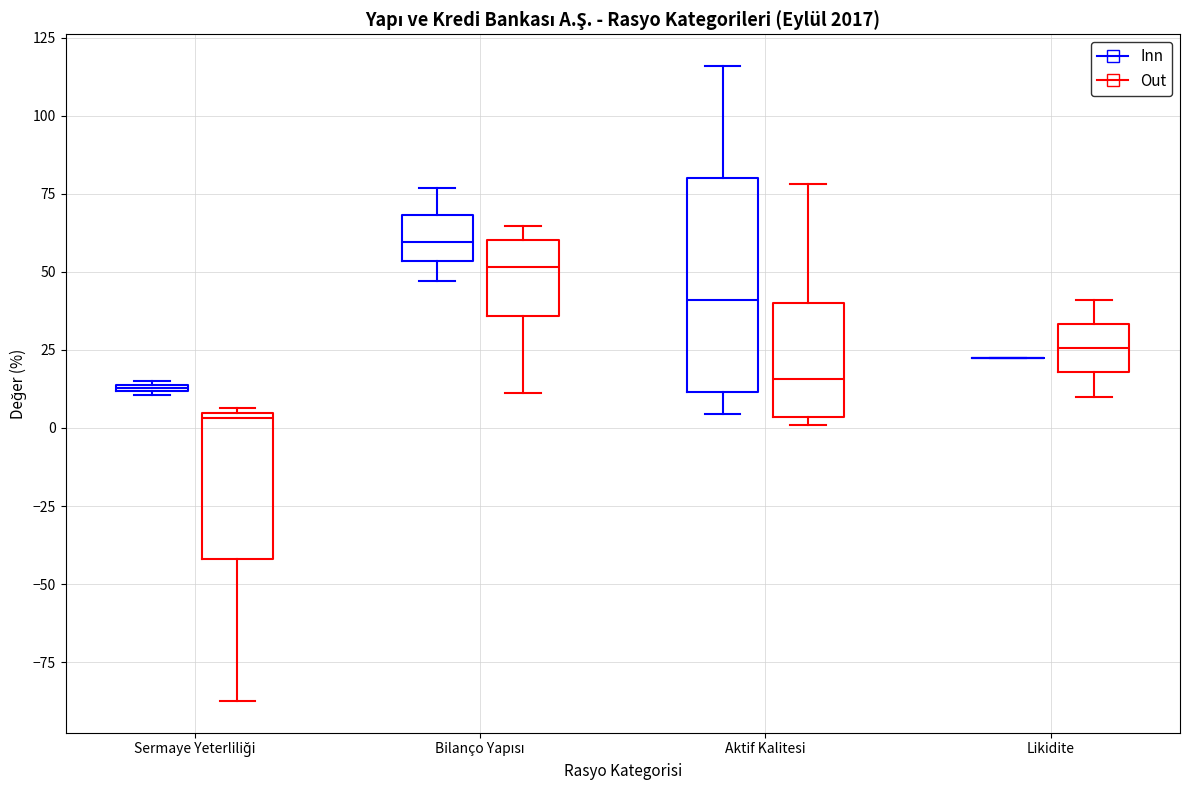

Which box is the tallest, from its lower edge to its upper edge?

Aktif Kalitesi (Inn)